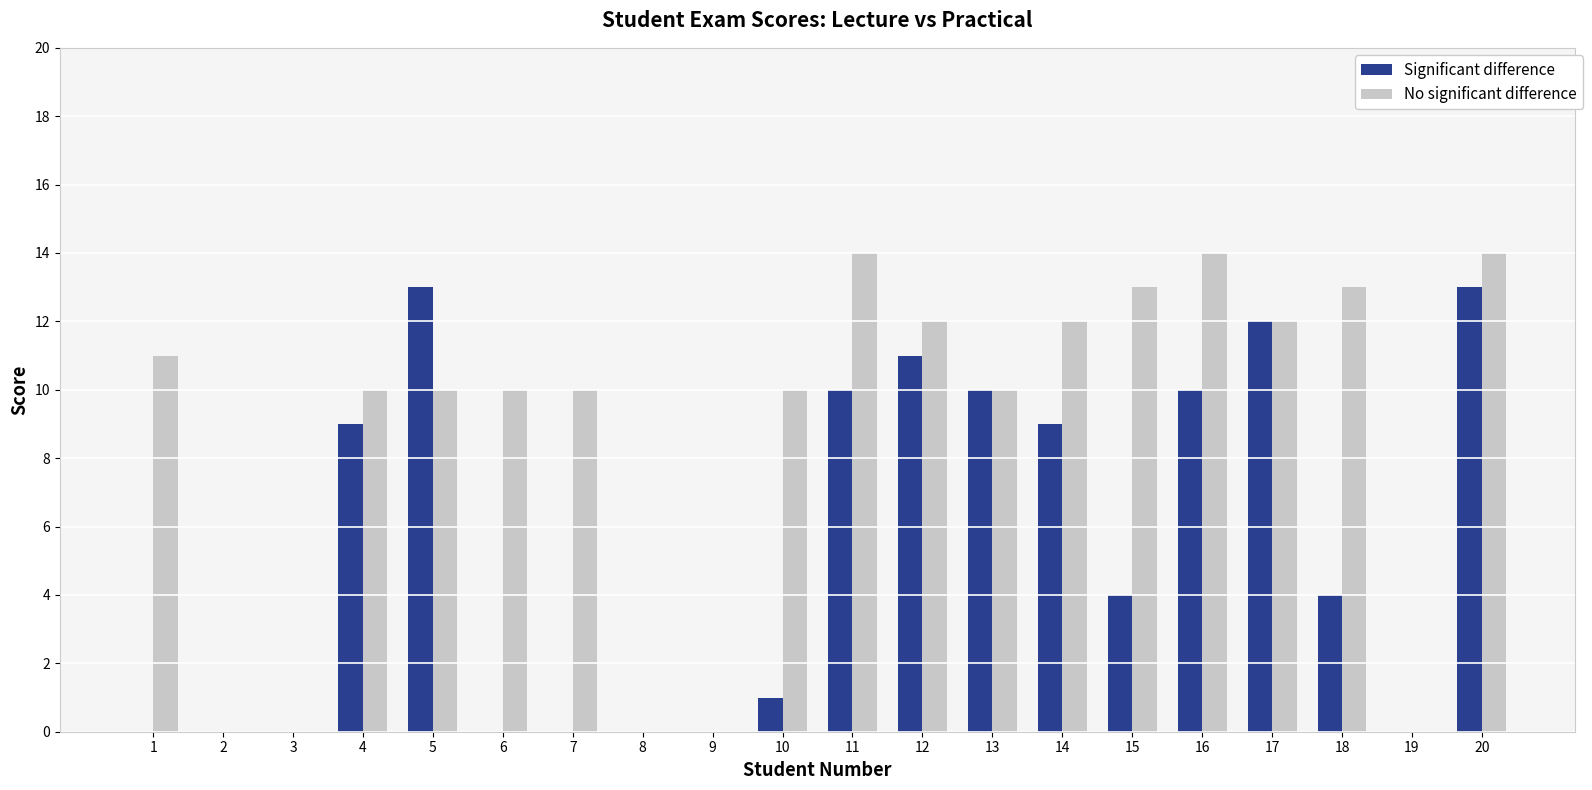

Which series has the largest total across all categories?

No significant difference